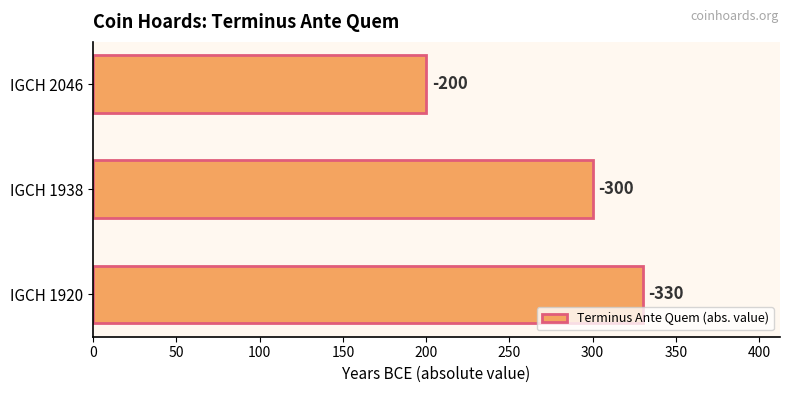

How many bars are there in total?

3